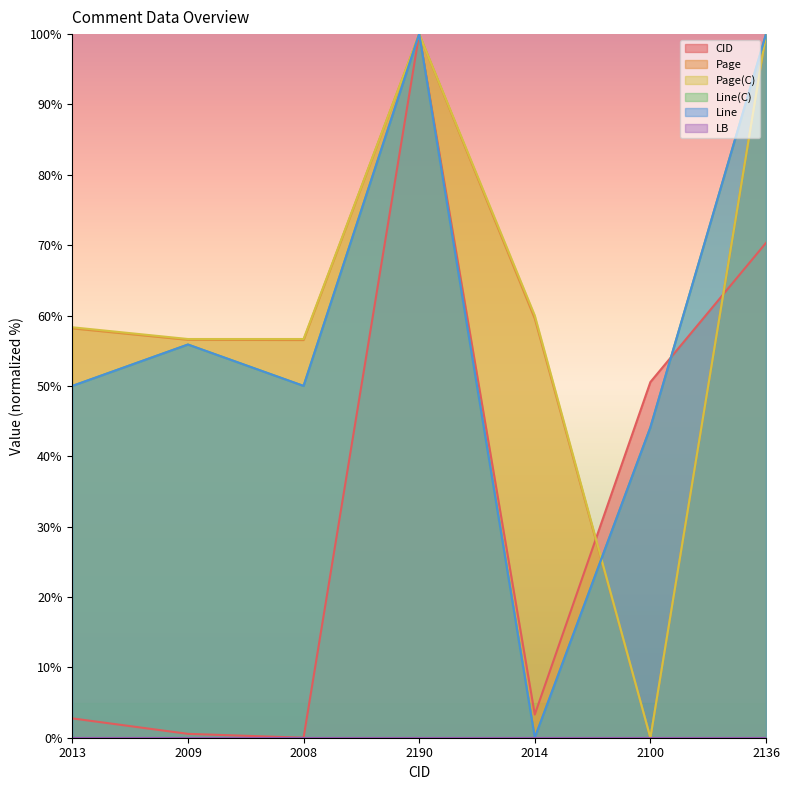

List the series in order of their peak value, lowest first.

Line(C), Line, Page(C), Page, CID